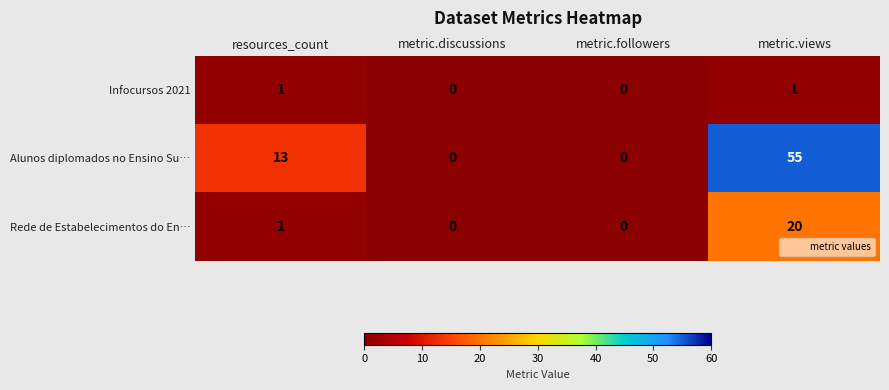

Rank the series by their maximum value, from lowest to highest.

Infocursos 2021, Rede de Estabelecimentos do En…, Alunos diplomados no Ensino Su…